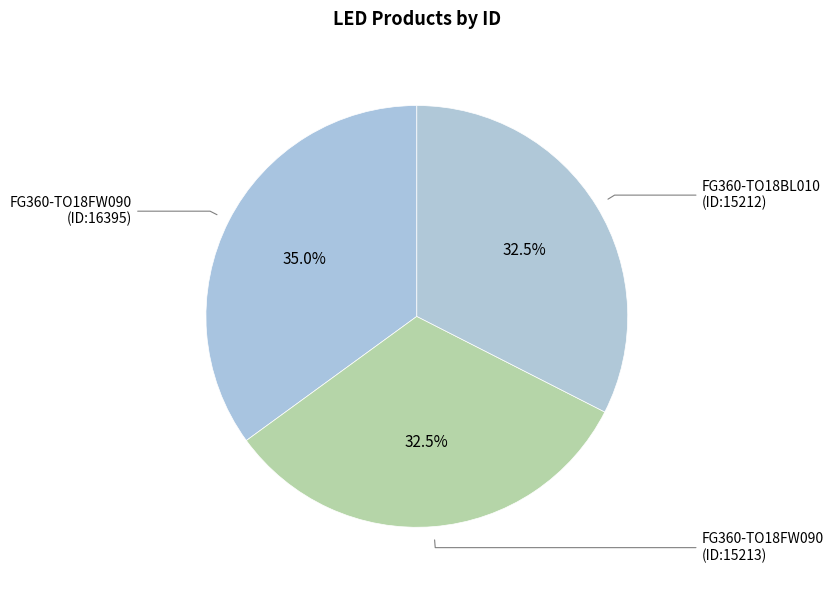

How many slices are in this pie chart?

3